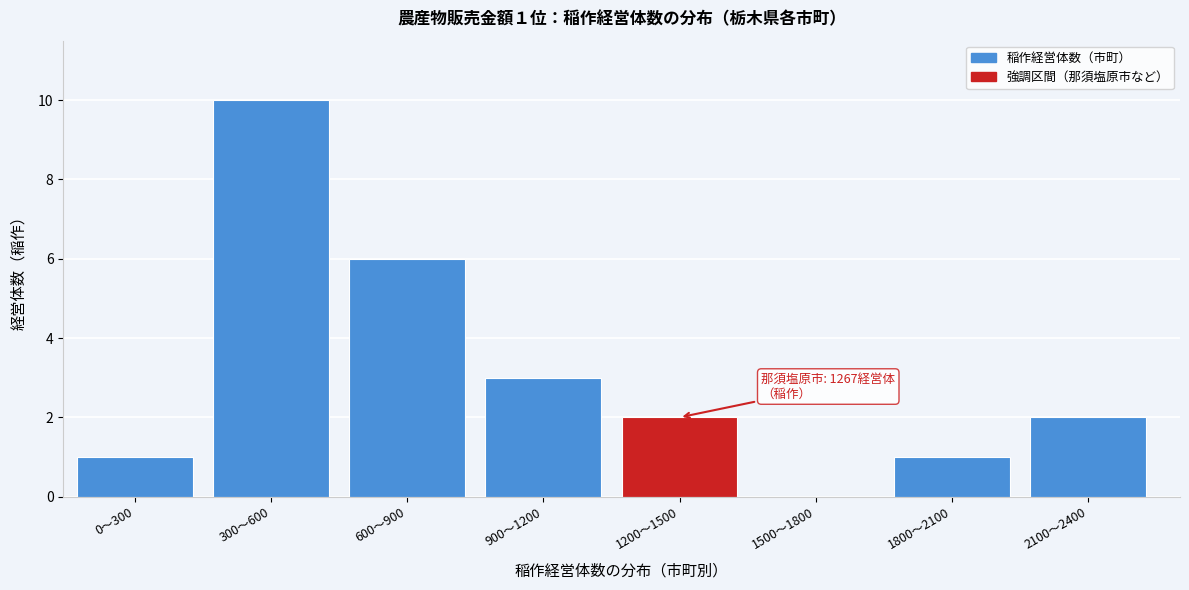

Reading right to left, list all the values displayed in this chart.

2100〜2400=2	1800〜2100=1	1500〜1800=0	1200〜1500=2	900〜1200=3	600〜900=6	300〜600=10	0〜300=1